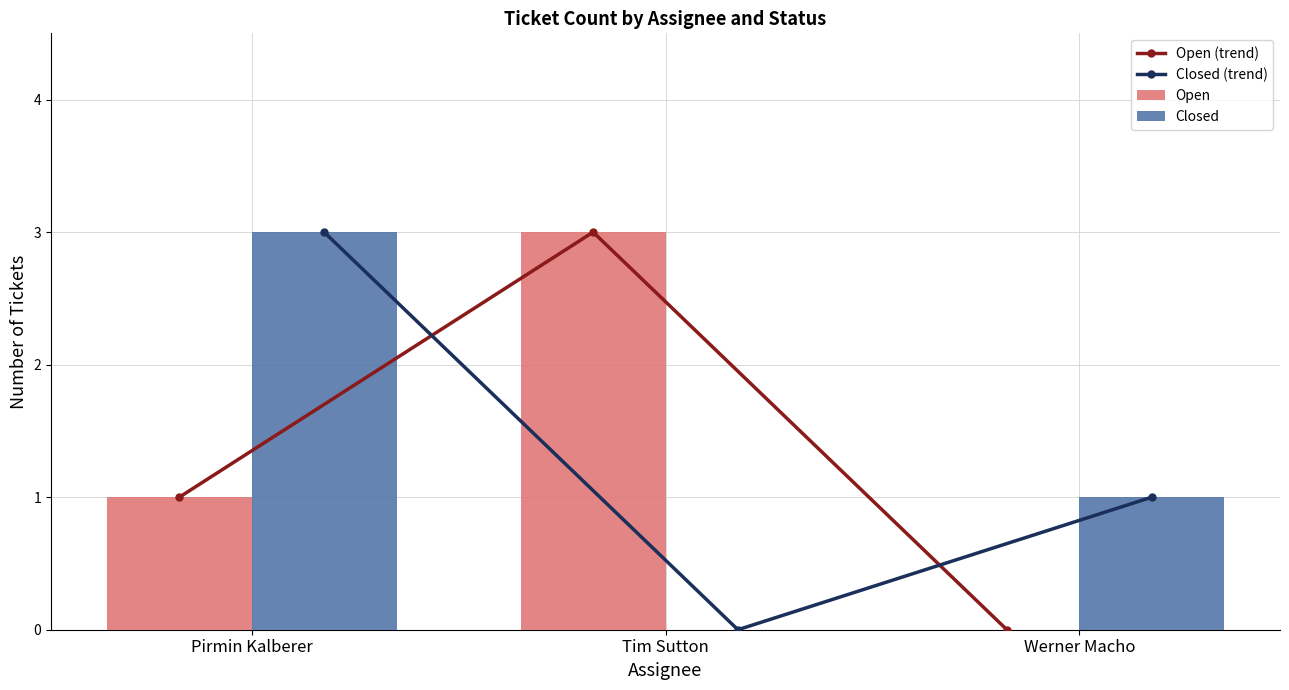

How many groups of bars are there?

3